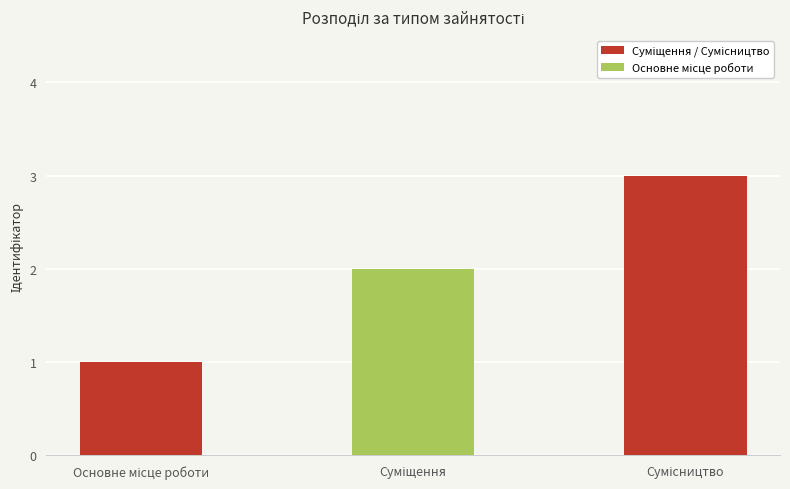

Does the chart contain any negative values?

No